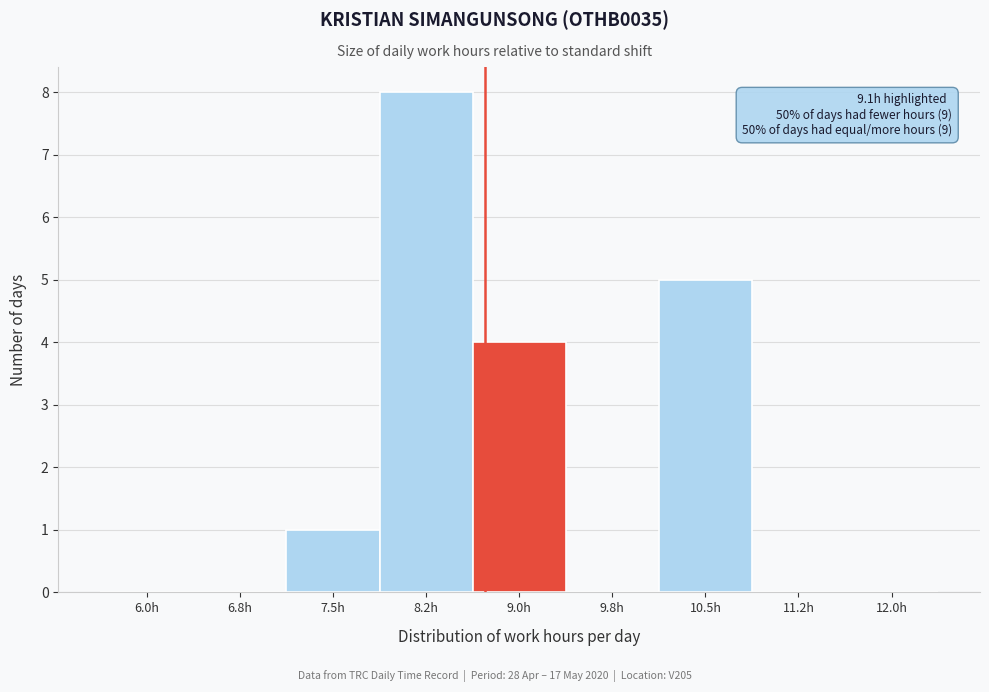

Reading left to right, list all the values displayed in this chart.

6.0h=0	6.8h=0	7.5h=1	8.2h=8	9.0h=4	9.8h=0	10.5h=5	11.2h=0	12.0h=0